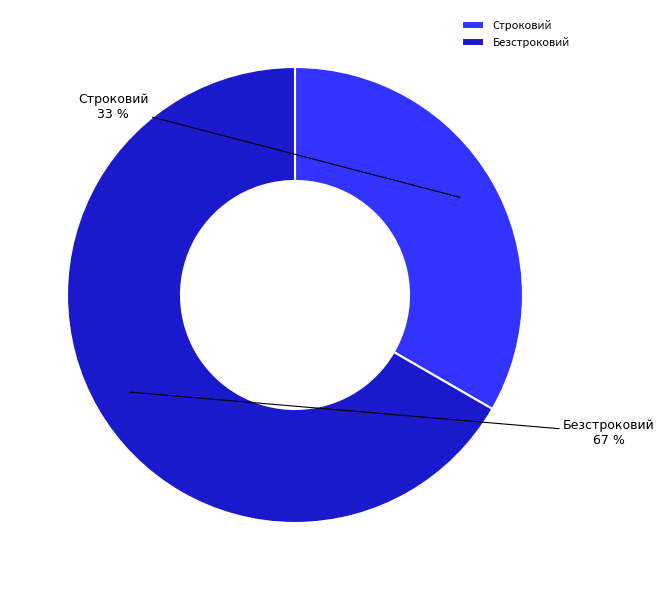

Rank the categories by value from lowest to highest.

Строковий, Безстроковий